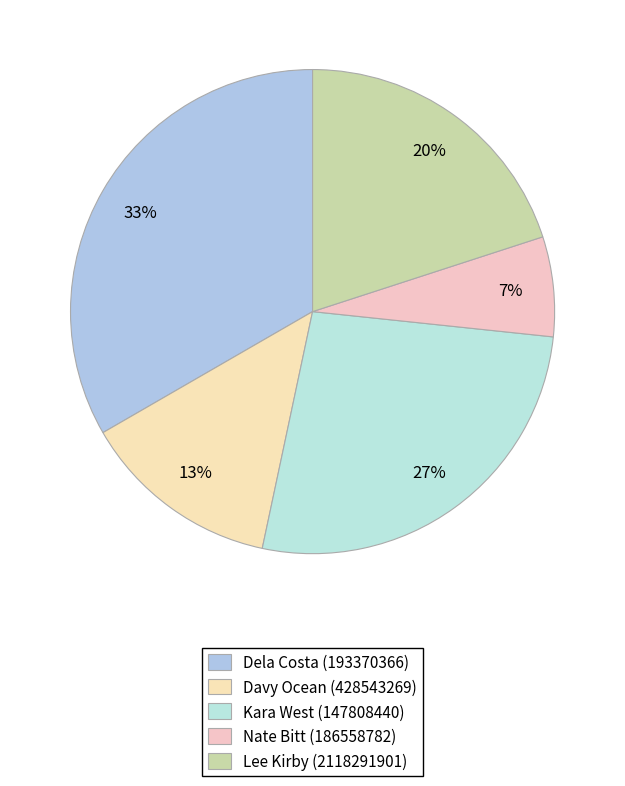

Does Dela Costa (193370366) represent more than half of the total?

No